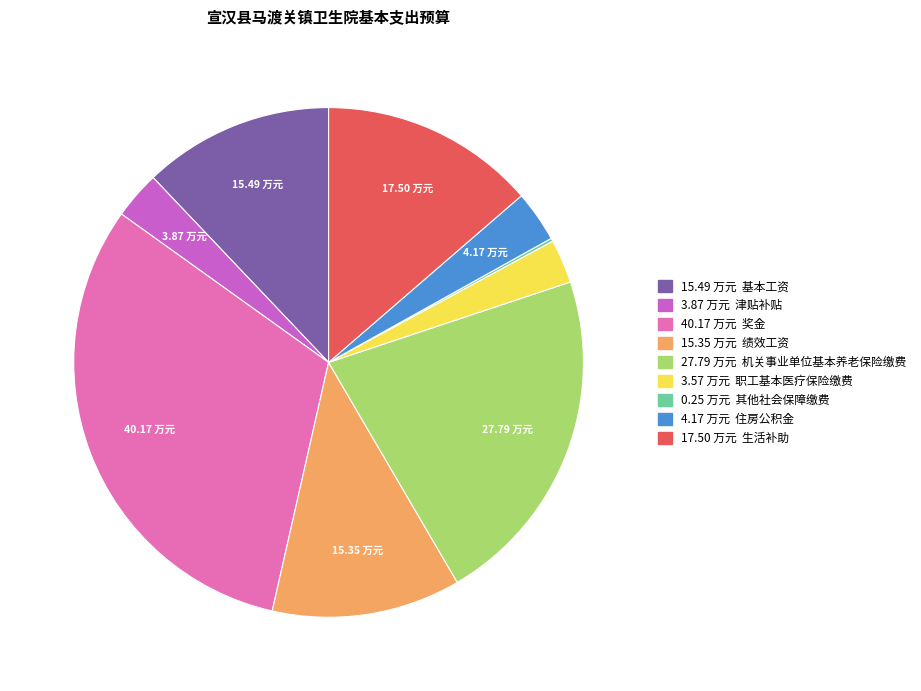

Does any single category account for the majority?

No